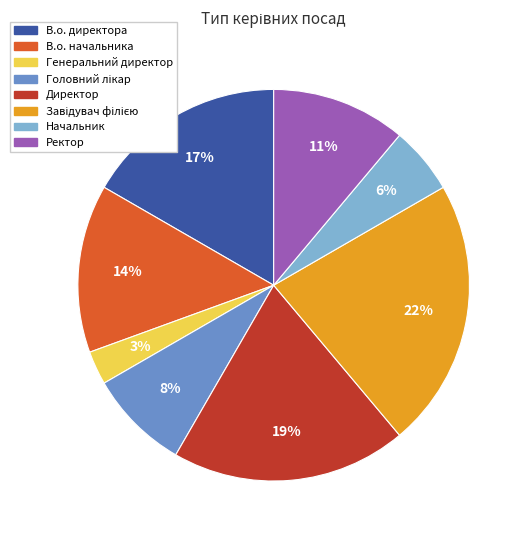

Is the sum of В.о. директора and Директор greater than half?

No